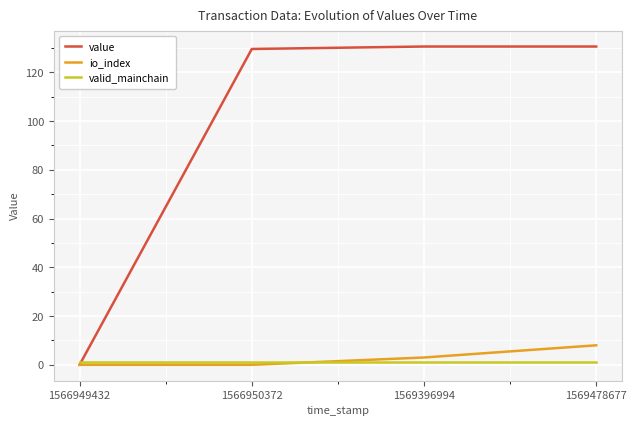

The value of io_index at 1569478677 is 8.0. True or false?

True